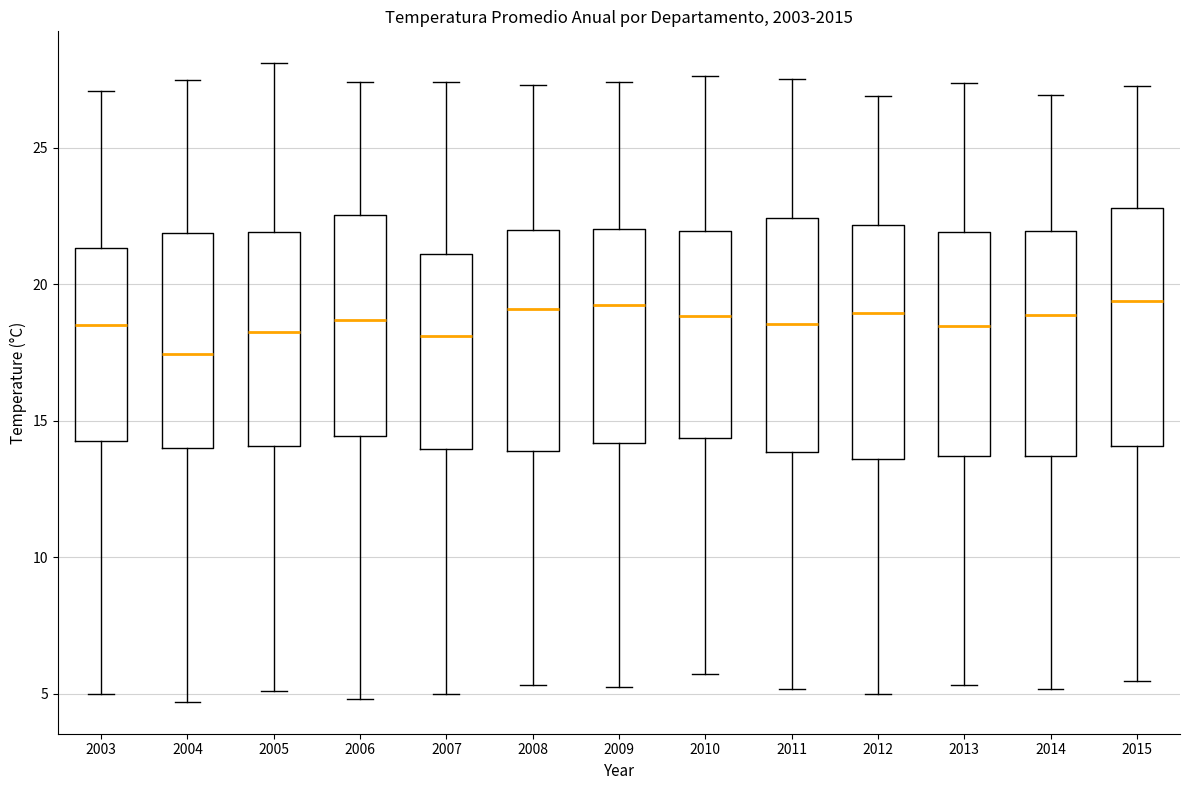

Reading left to right, transcribe this box plot: for each box, give where its median line is, the range the box spans, and where its two whiskers end, as read against the y-axis. The values are not printed on the chart, so give them approximately, as read against the axis.

2003: median 18.5, box 14.5 to 21.5, whiskers 5.0 to 27.0
2004: median 17.5, box 14.0 to 22.0, whiskers 4.5 to 27.5
2005: median 18.5, box 14.0 to 22.0, whiskers 5.0 to 28.0
2006: median 18.5, box 14.5 to 22.5, whiskers 5.0 to 27.5
2007: median 18.0, box 14.0 to 21.0, whiskers 5.0 to 27.5
2008: median 19.0, box 14.0 to 22.0, whiskers 5.5 to 27.5
2009: median 19.0, box 14.0 to 22.0, whiskers 5.0 to 27.5
2010: median 19.0, box 14.5 to 22.0, whiskers 5.5 to 27.5
2011: median 18.5, box 14.0 to 22.5, whiskers 5.0 to 27.5
2012: median 19.0, box 13.5 to 22.0, whiskers 5.0 to 27.0
2013: median 18.5, box 13.5 to 22.0, whiskers 5.5 to 27.5
2014: median 19.0, box 13.5 to 22.0, whiskers 5.0 to 27.0
2015: median 19.5, box 14.0 to 23.0, whiskers 5.5 to 27.5